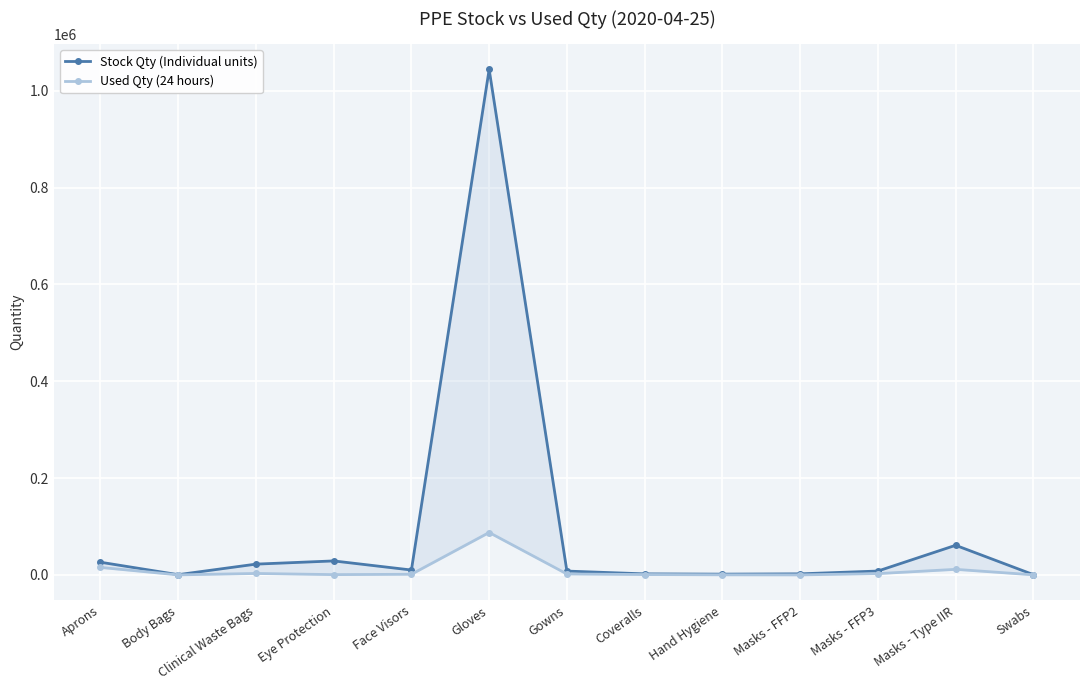

At how many categories does at least one series exceed 400253?

1